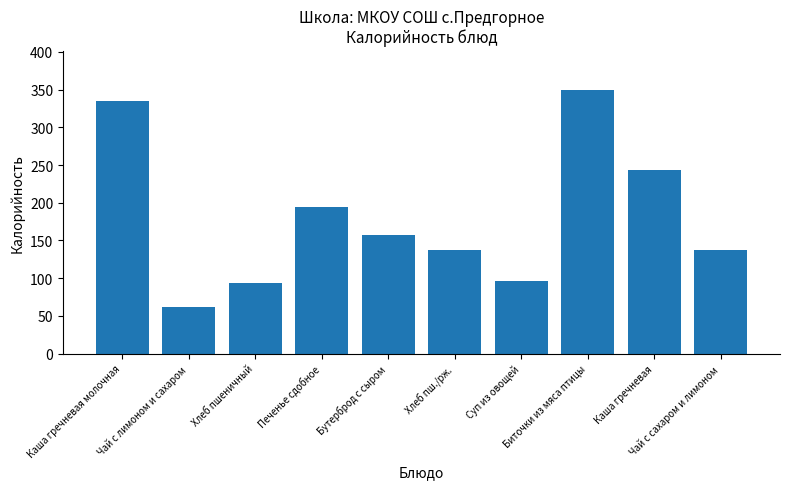

At which label is the value closest to 205?

Печенье сдобное